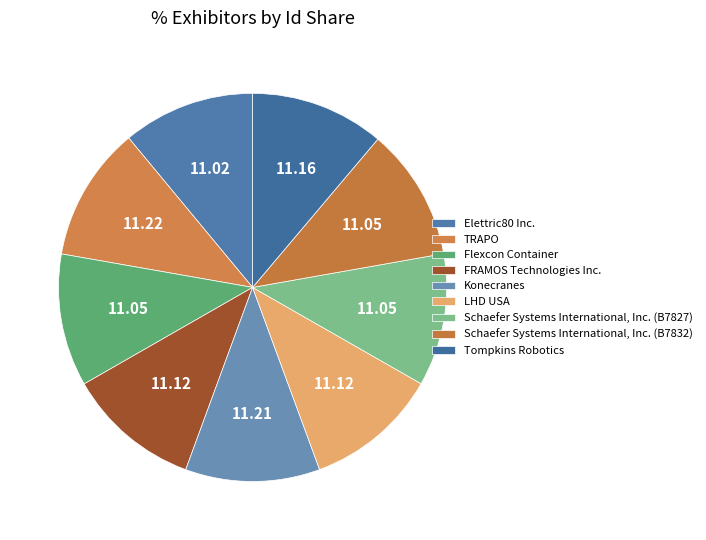

To the nearest percent, what is the combined percentage of Tompkins Robotics and Elettric80 Inc.?

22%